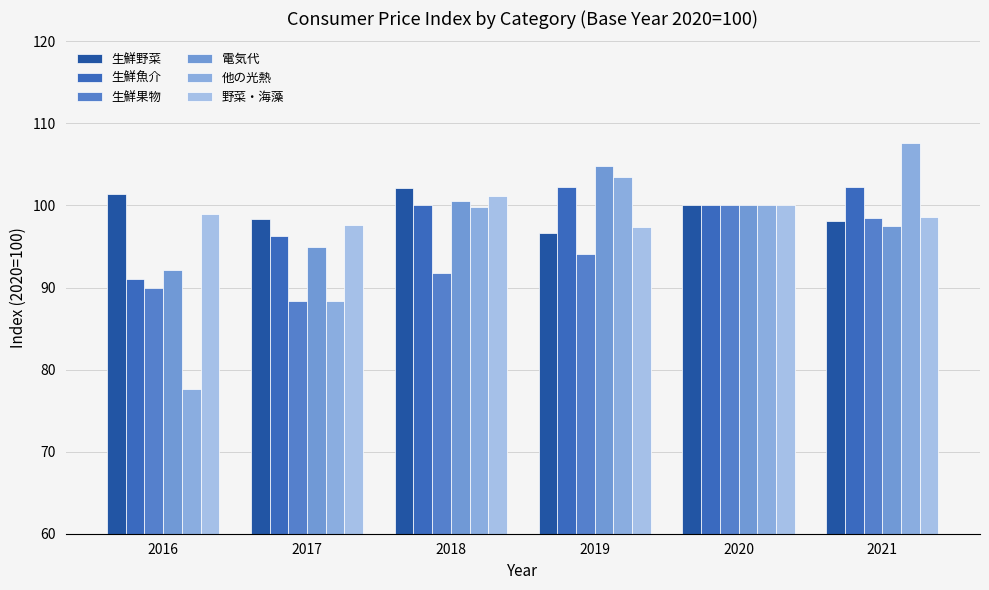

At 2017, list the series in order from largest to smallest.

生鮮野菜, 野菜・海藻, 生鮮魚介, 電気代, 生鮮果物, 他の光熱